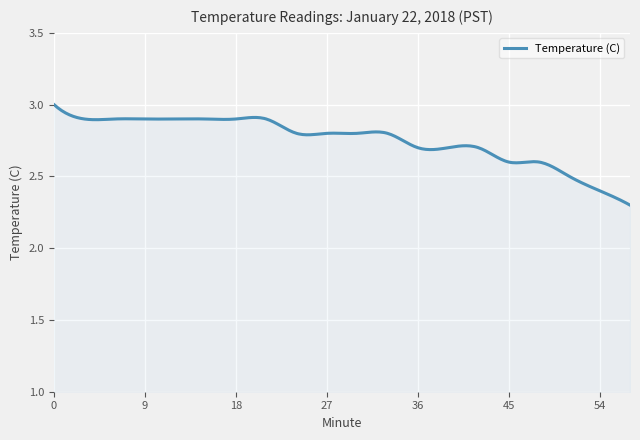

What is the difference between the maximum and minimum values?

0.7